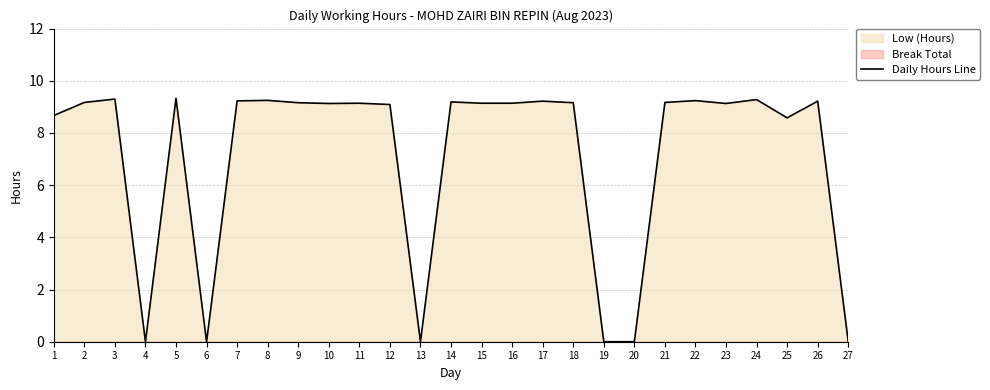

Where is the first local maximum?

3